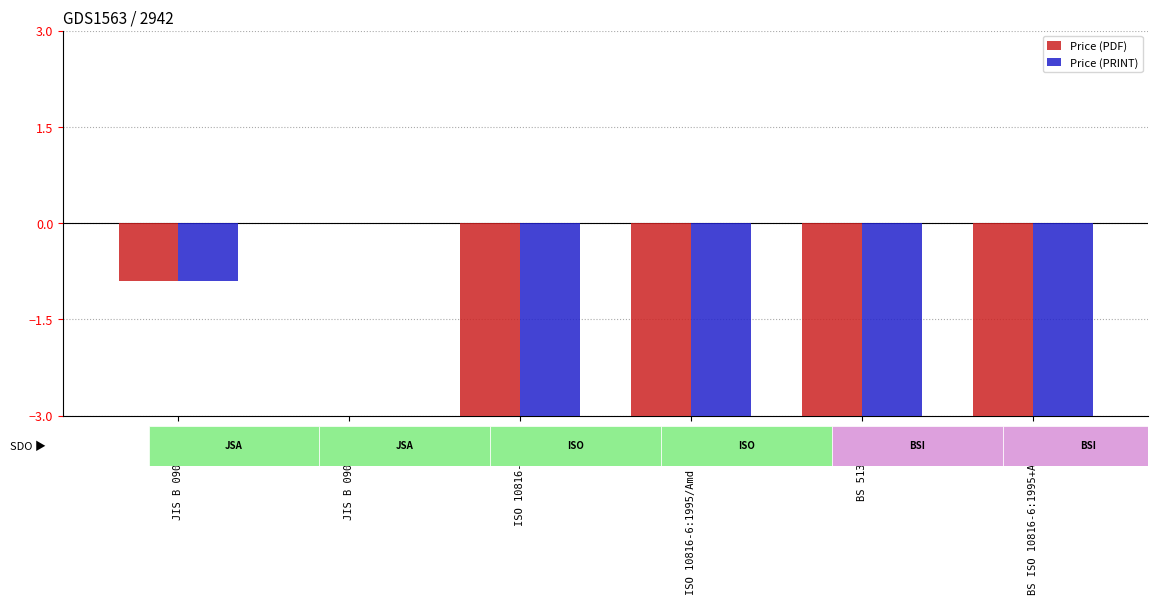

The Price (PDF) series shows -7.7 at ISO 10816-6:1995/Amd 1:2015. True or false?

True